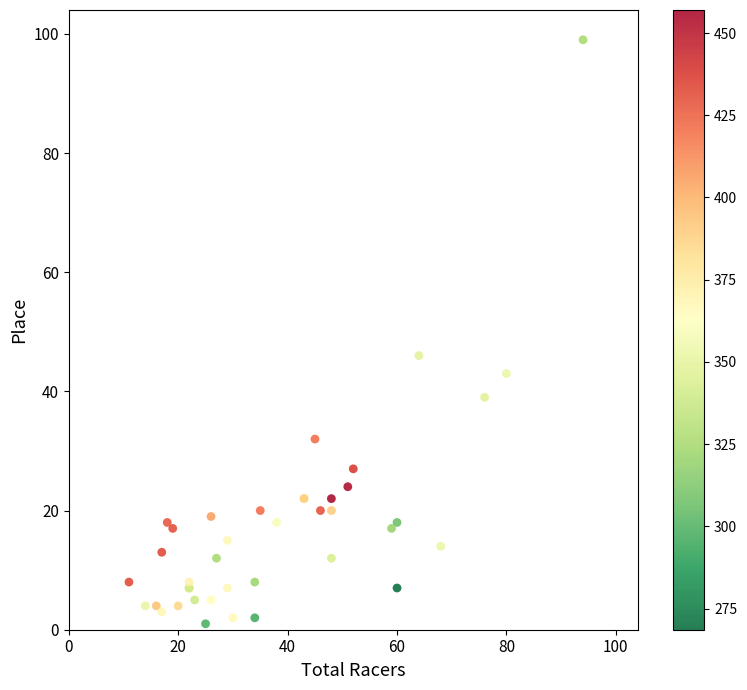

What Y value in the scatter plot is closest to 50?

46